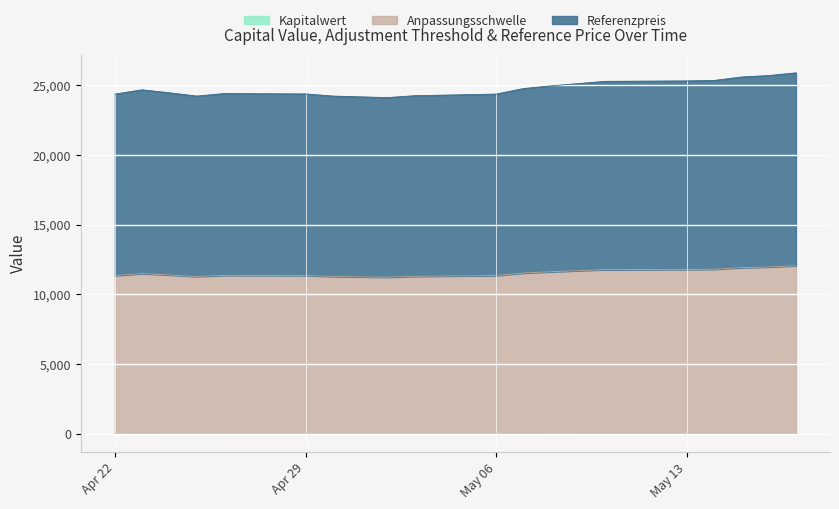

Does the chart display data point markers on the line(s)?

No